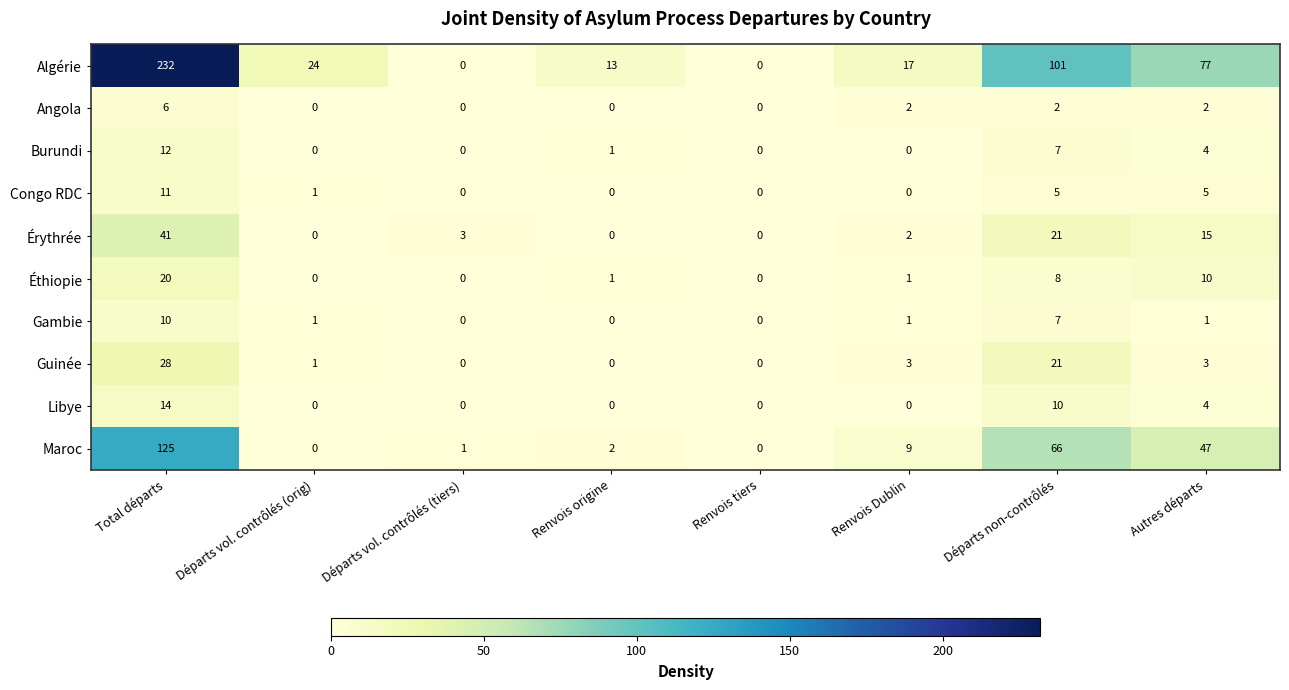

What is the greatest value displayed?

232